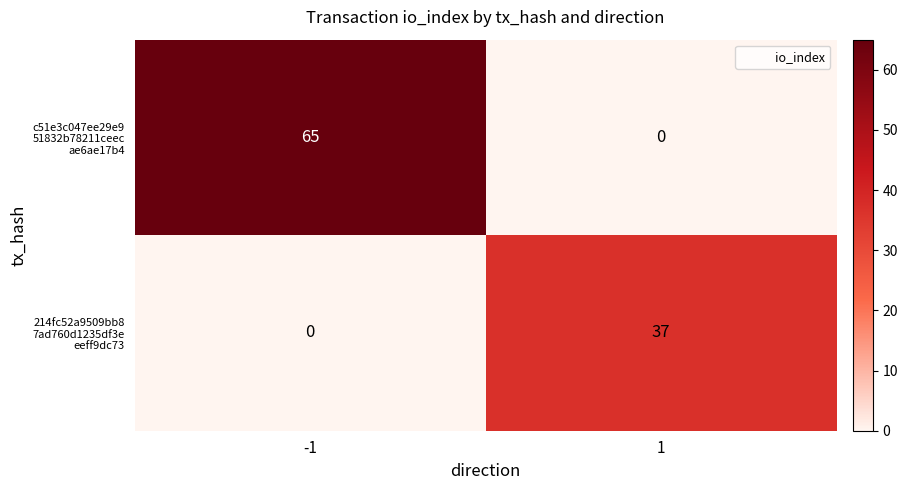

What is the spread (max minus min) of values at -1?

65